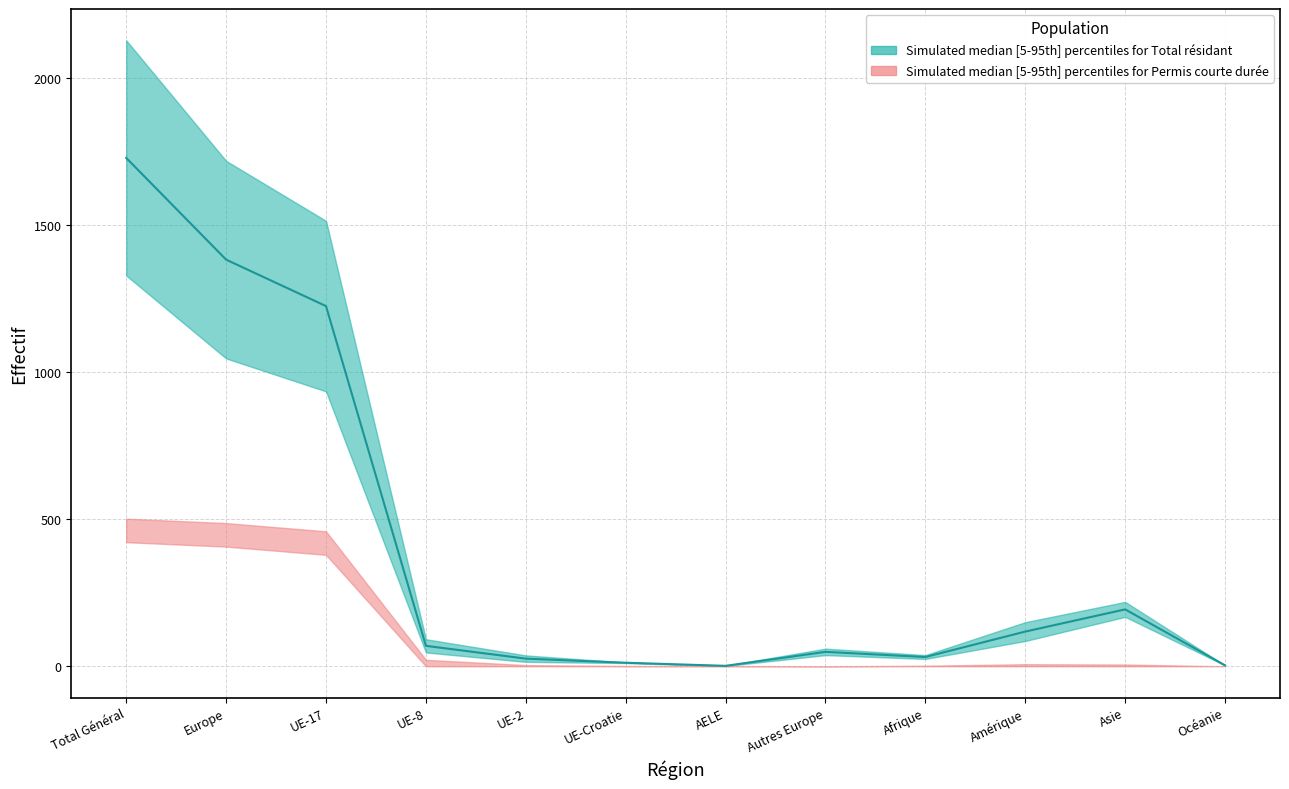

Where do PermisCourteDuree2_Total and PermisCourteDuree_Total first cross each other?

UE-2 and UE-Croatie